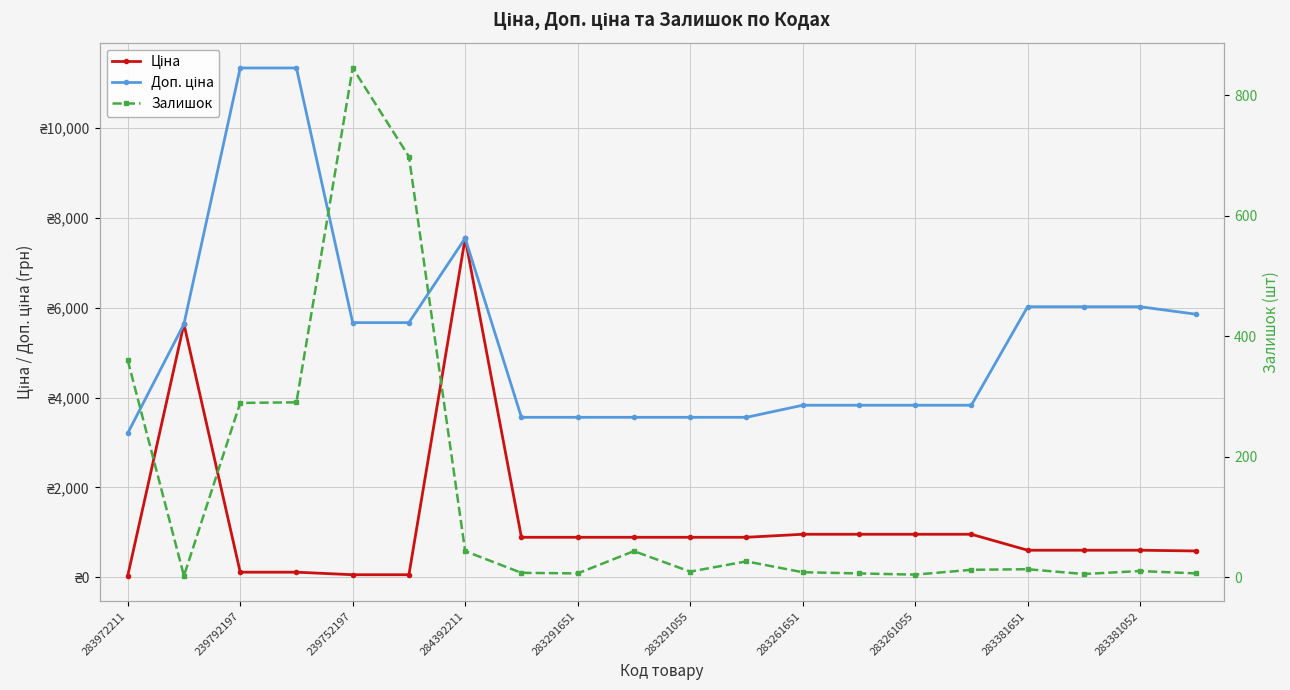

At 283291651, list the series in order from smallest to largest.

Залишок, Ціна, Доп. ціна